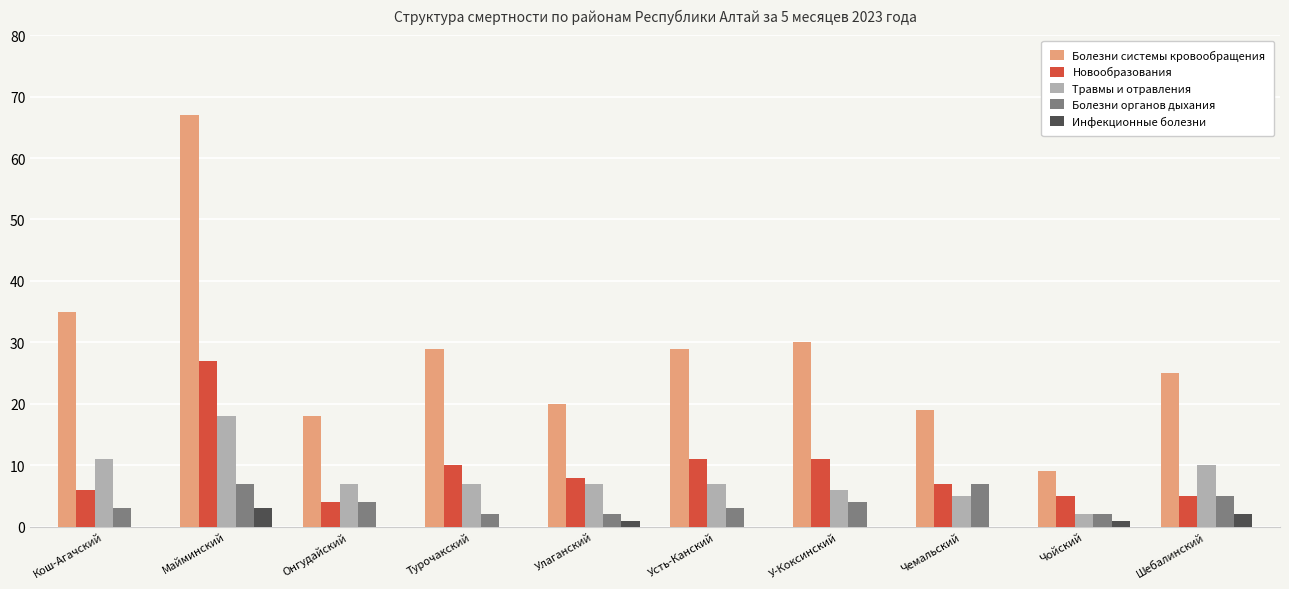

Between Улаганский and Чойский, which series saw the biggest shift?

Болезни системы кровообращения